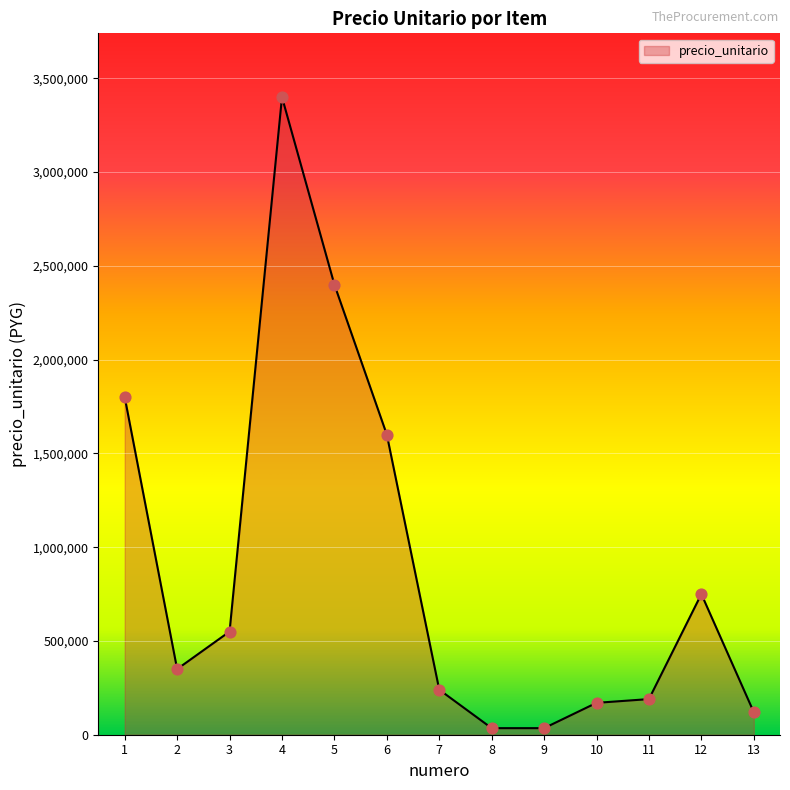

What is the ratio of the value at 6 to the value at 4?

0.5